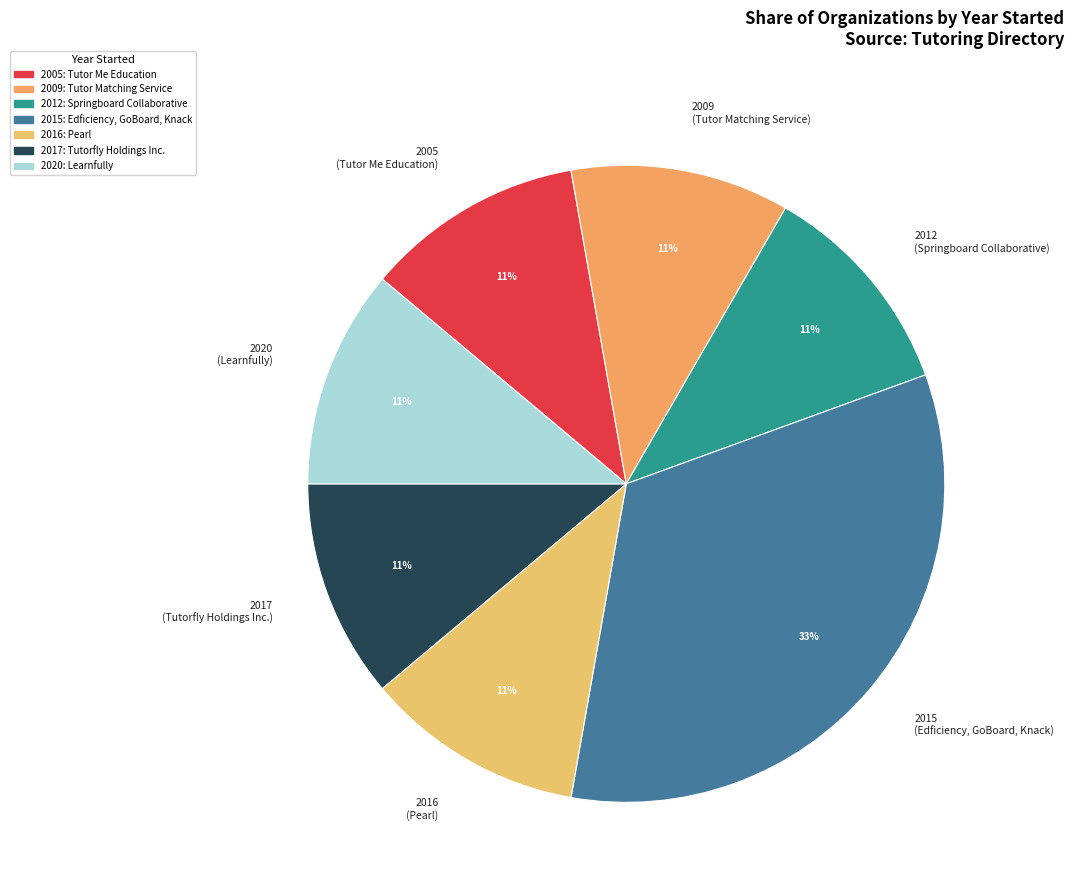

The 2017 (Tutorfly Holdings Inc.) slice represents 2% of the pie. True or false?

False